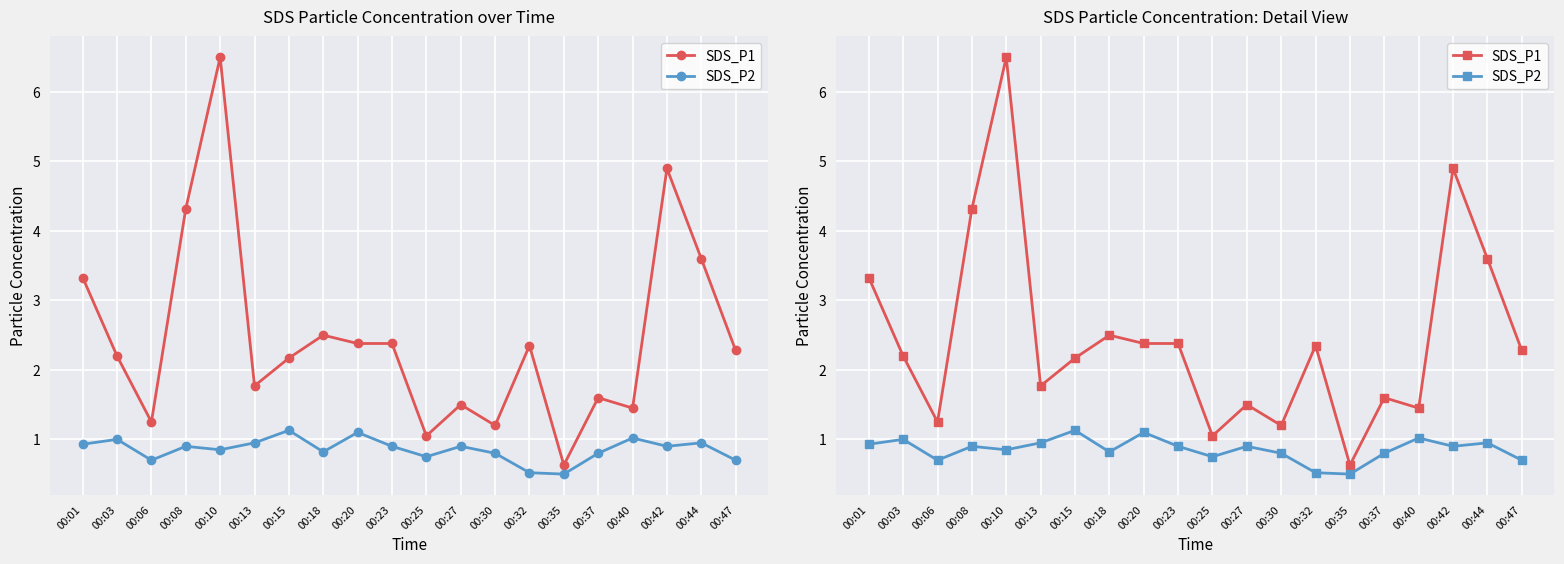

True or false: SDS_P2 and SDS_P1 intersect in this chart.

False